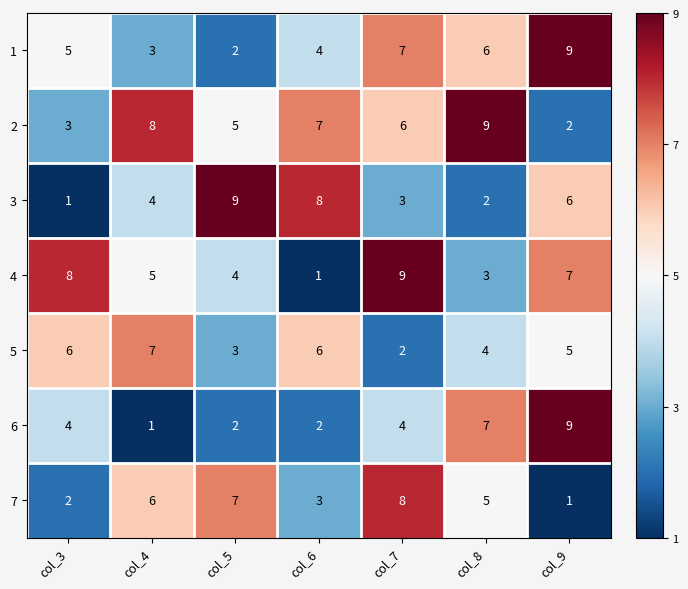

Count the 2 values in the range 3 to 8.

5